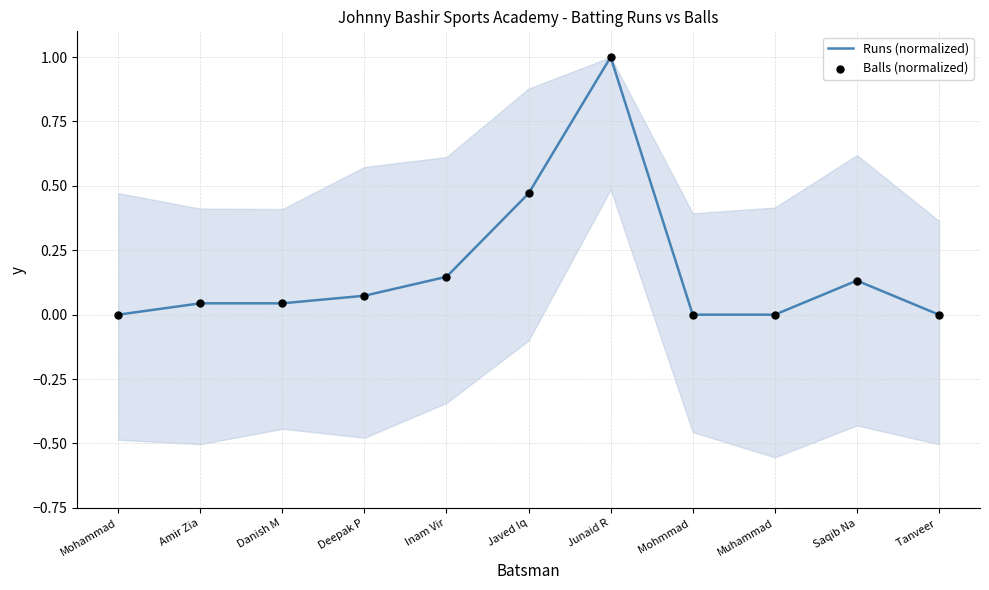

Which series reaches the maximum Y coordinate?

Runs (normalized)